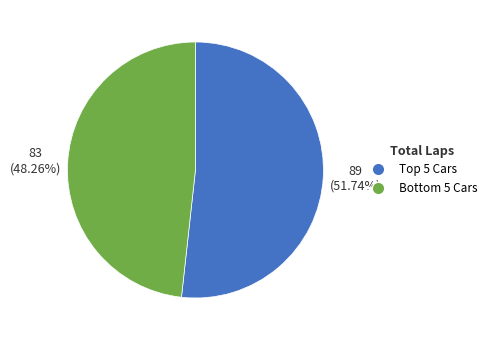

Count the number of slices in the pie.

2